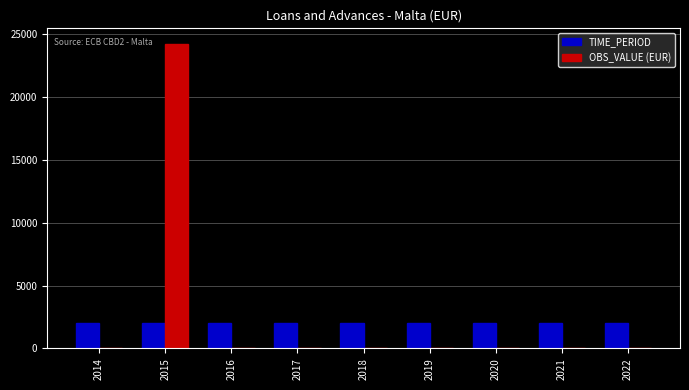

True or false: TIME_PERIOD has a value of 2020 at 2020.

True